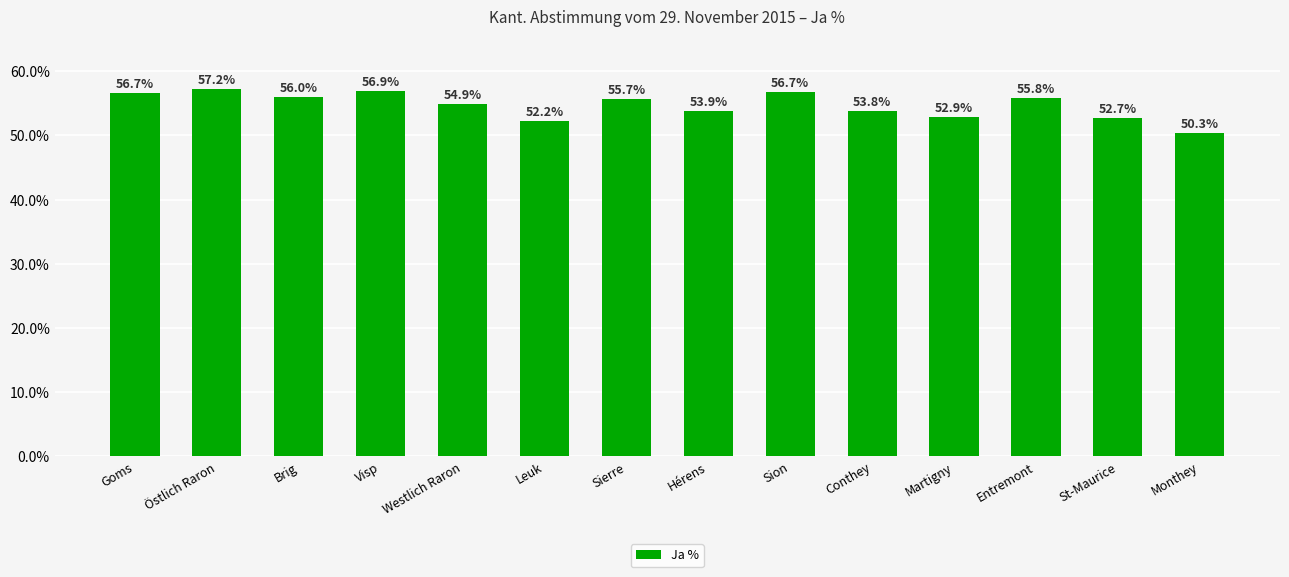

What is the minimum value shown in the chart?

50.3